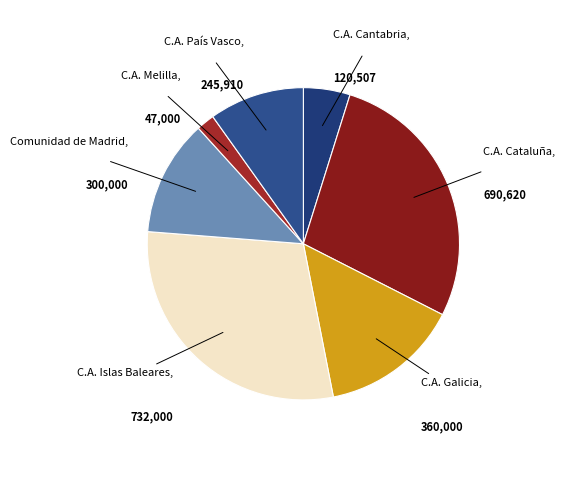

Rank the categories by value from lowest to highest.

C.A. Melilla, C.A. Cantabria, C.A. País Vasco, Comunidad de Madrid, C.A. Galicia, C.A. Cataluña, C.A. Islas Baleares